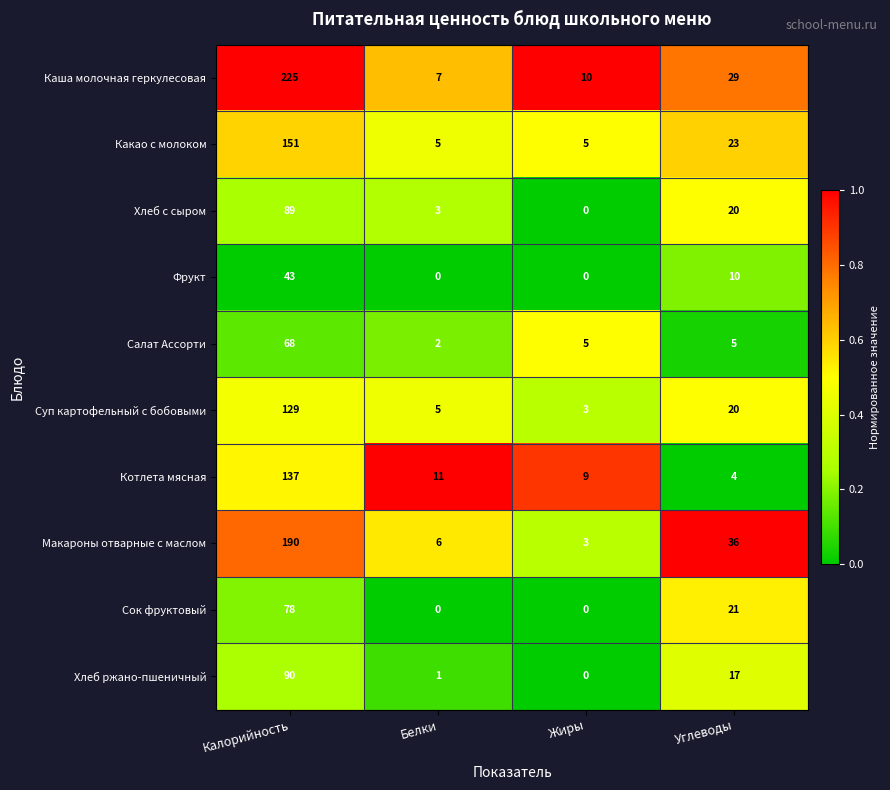

The value of Фрукт at Белки is 21. True or false?

False